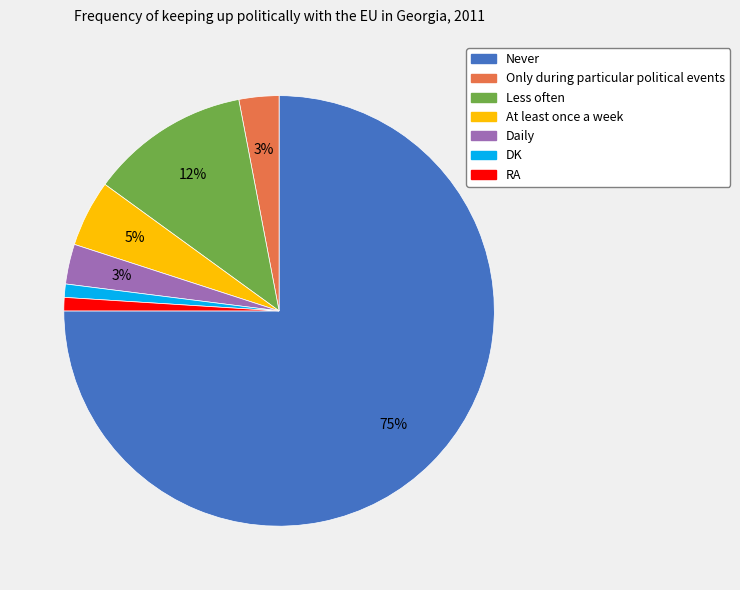

Is it true that RA is 1% of the pie?

True